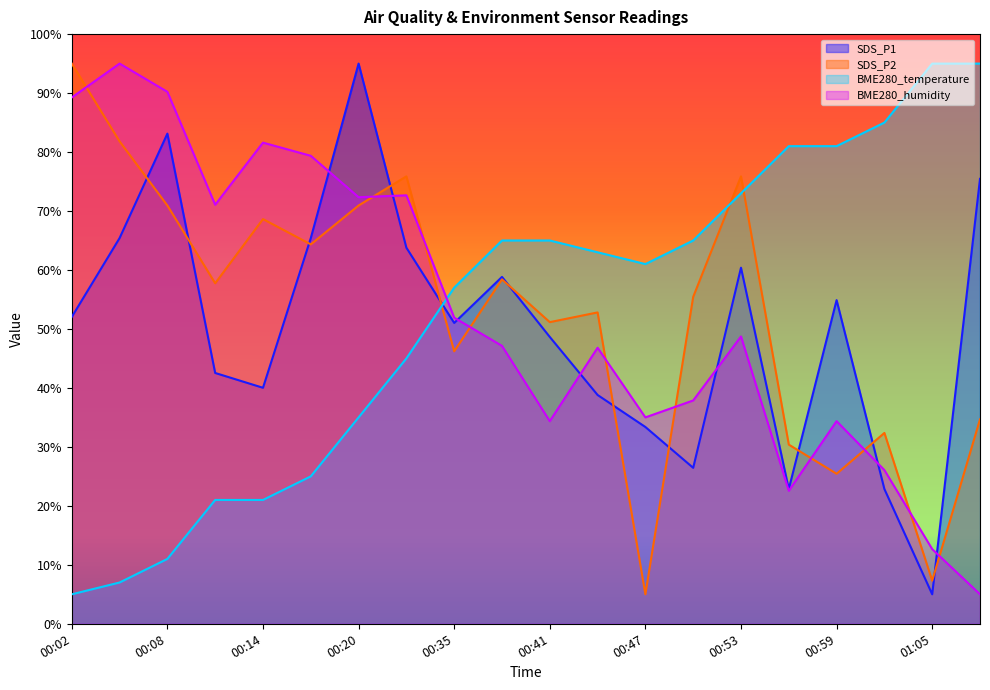

Reading left to right, transcribe all the data shown in this chart.

SDS_P1: 52.0	65.4	83.1	42.5	40.0	65.4	95.0	63.8	51.0	58.8	48.6	38.8	33.4	26.4	60.4	22.9	54.9	22.9	5.0	75.5
SDS_P2: 95.0	81.8	70.9	57.7	68.6	64.3	70.9	75.9	46.2	58.4	51.2	52.8	5.0	55.4	75.9	30.4	25.4	32.4	7.3	34.7
BME280_temperature: 5.0	7.0	11.0	21.0	21.0	25.0	35.0	45.0	57.0	65.0	65.0	63.0	61.0	65.0	73.0	81.0	81.0	85.0	95.0	95.0
BME280_humidity: 89.3	95.0	90.2	71.1	81.6	79.4	72.3	72.7	51.9	47.1	34.4	46.8	35.0	37.9	48.7	22.6	34.4	26.1	12.7	5.0